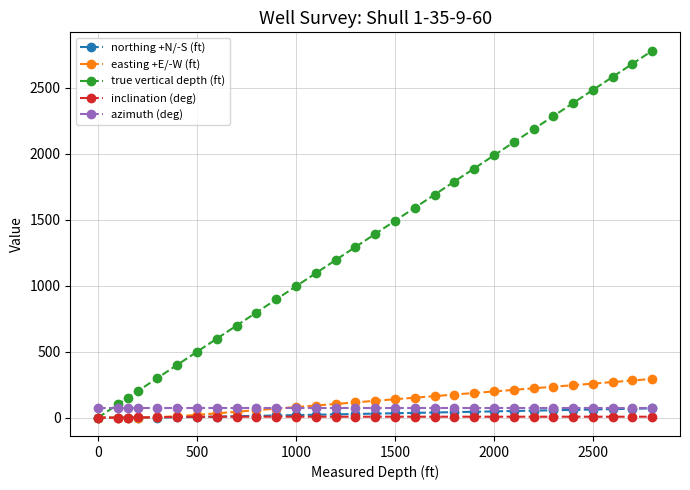

At how many categories does at least one series exceed 461?

24